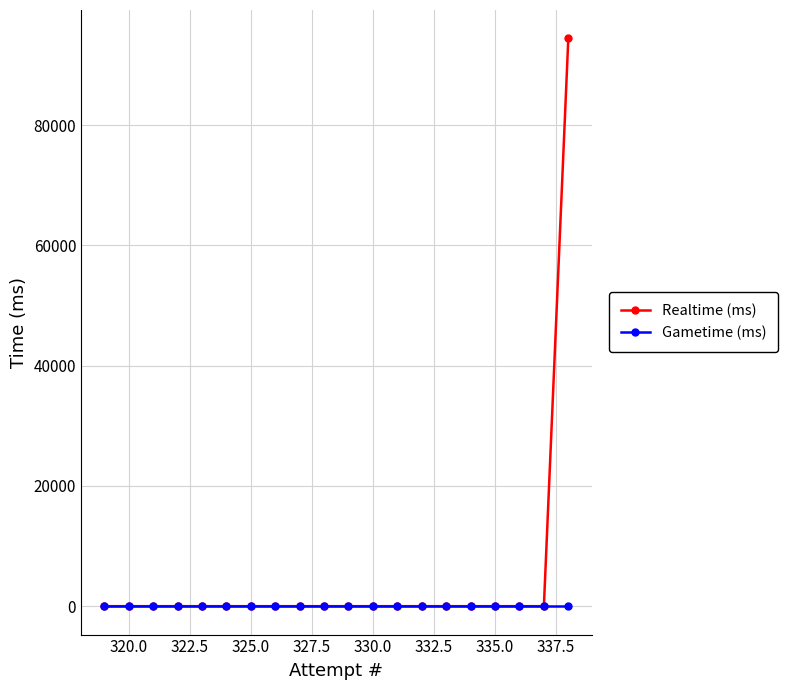

Which series has the widest spread of values?

Realtime (ms)